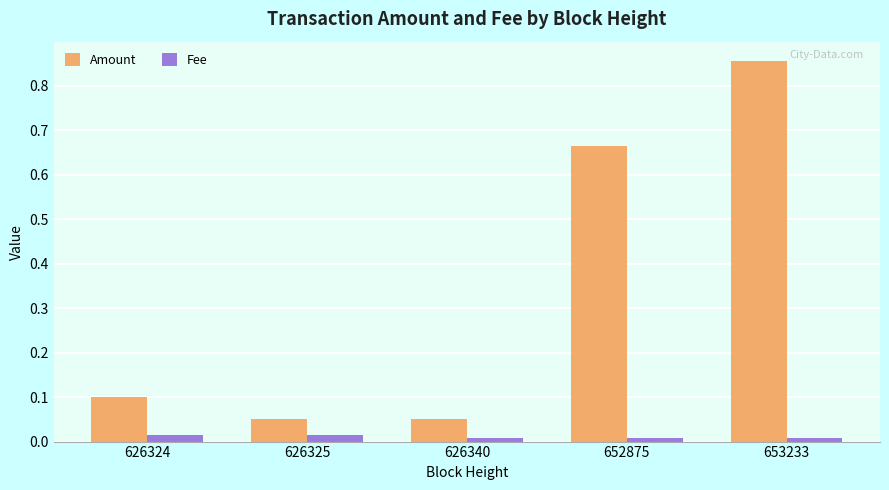

Which series has the widest spread of values?

Amount